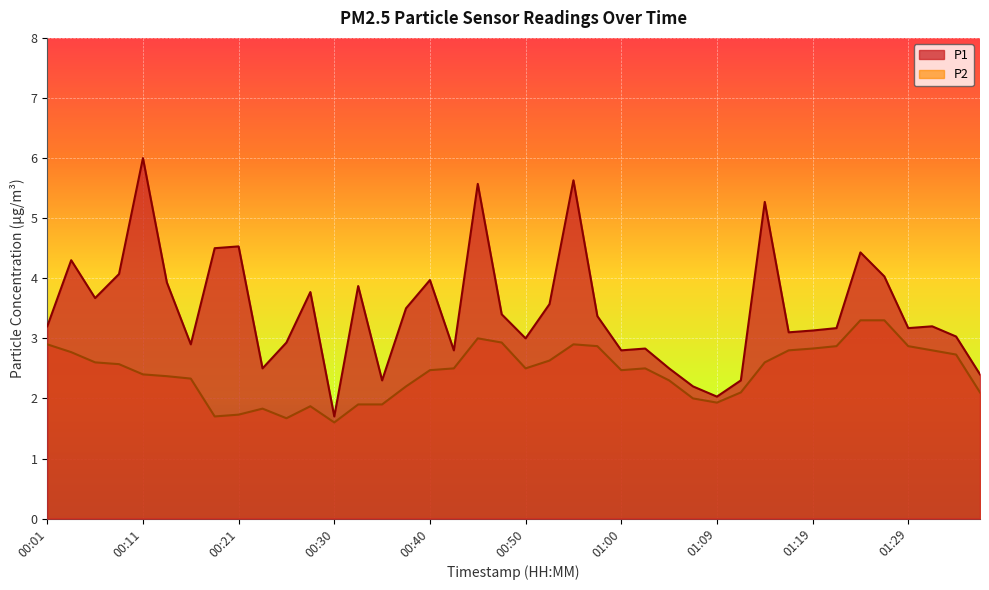

What position from the left is 00:26?

11